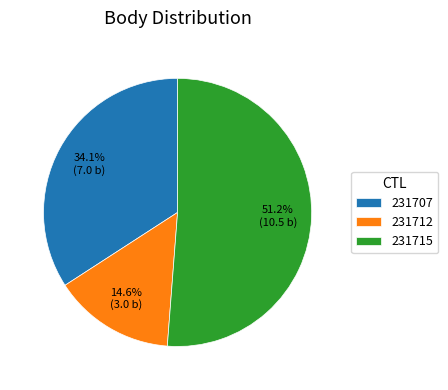

To the nearest percent, what is the difference between the largest and smallest slice percentages?

37%